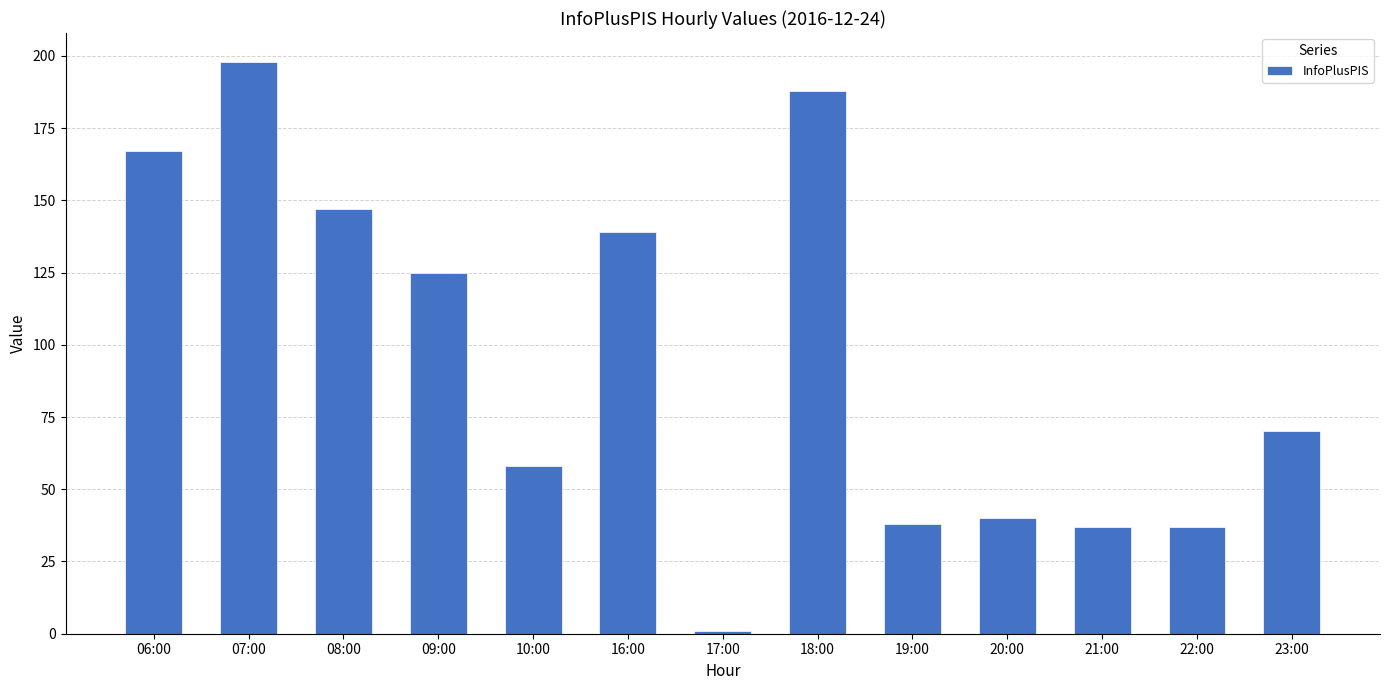

What is the change in value from 07:00 to 20:00?

-158